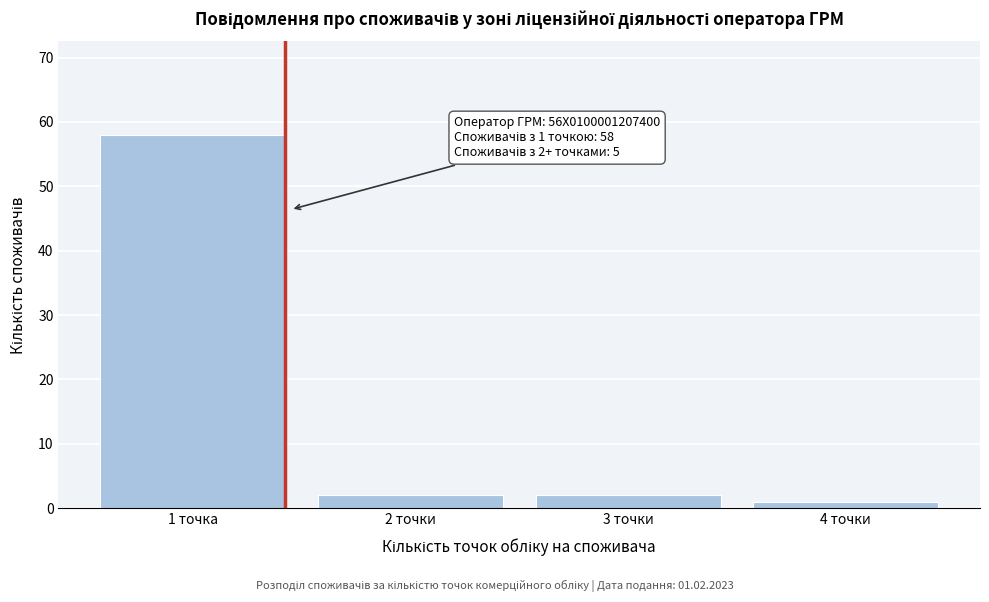

Reading left to right, extract all data points from this chart.

1 точка=58	2 точки=2	3 точки=2	4 точки=1